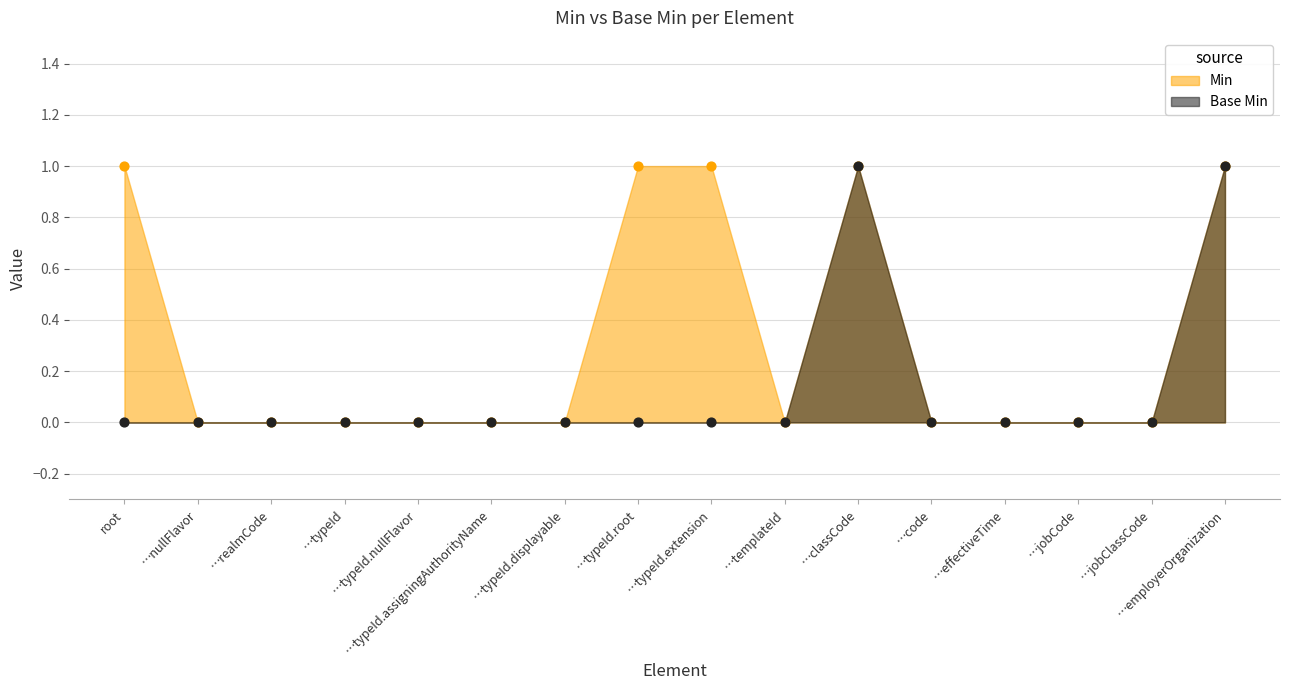

Which series contains the highest Y value?

Min